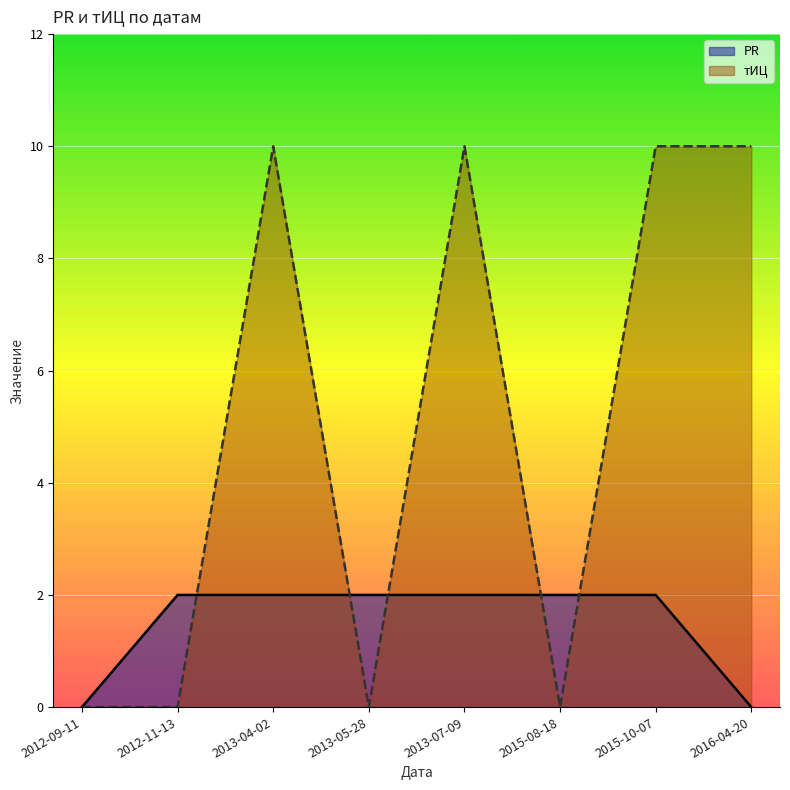

What is the spread (max minus min) of values at 2013-05-28?

2